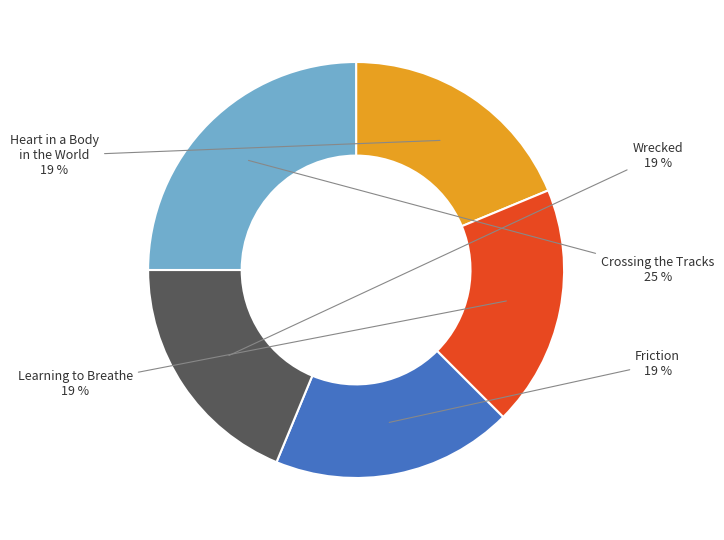

Is there a majority slice in this chart?

No